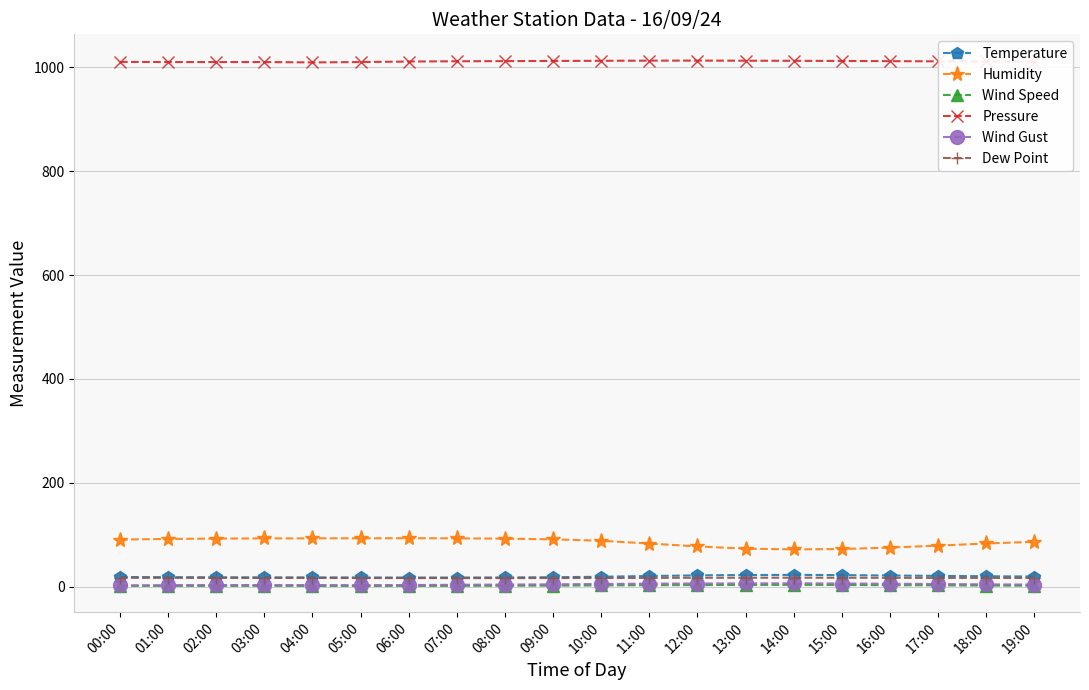

True or false: Temperature has a value of 20.8 at 17:00.

True